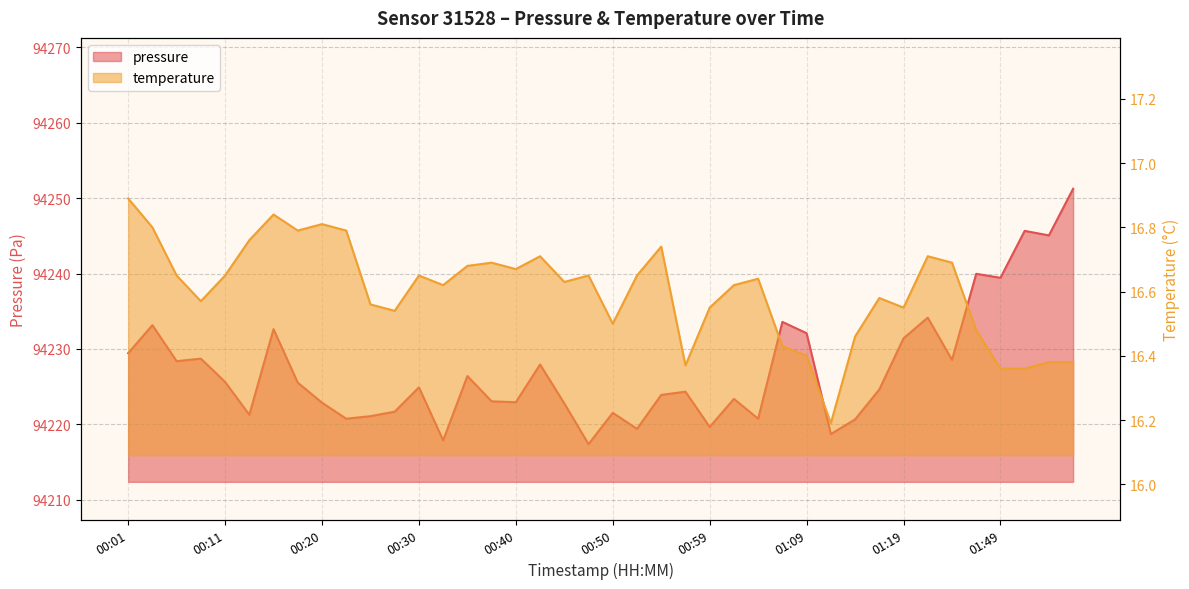

Which series changed the most between 00:45 and 01:02?

pressure